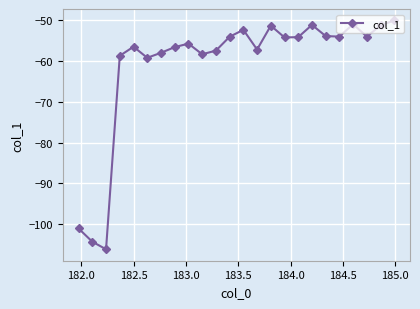

What is the difference between the maximum and minimum values?

56.1